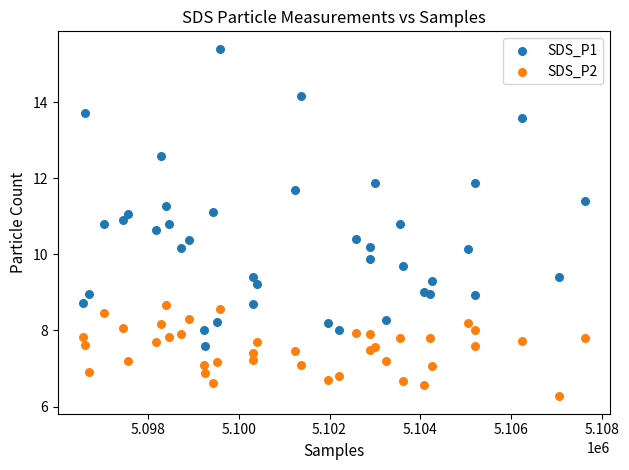

Which series reaches the maximum Y coordinate?

SDS_P1